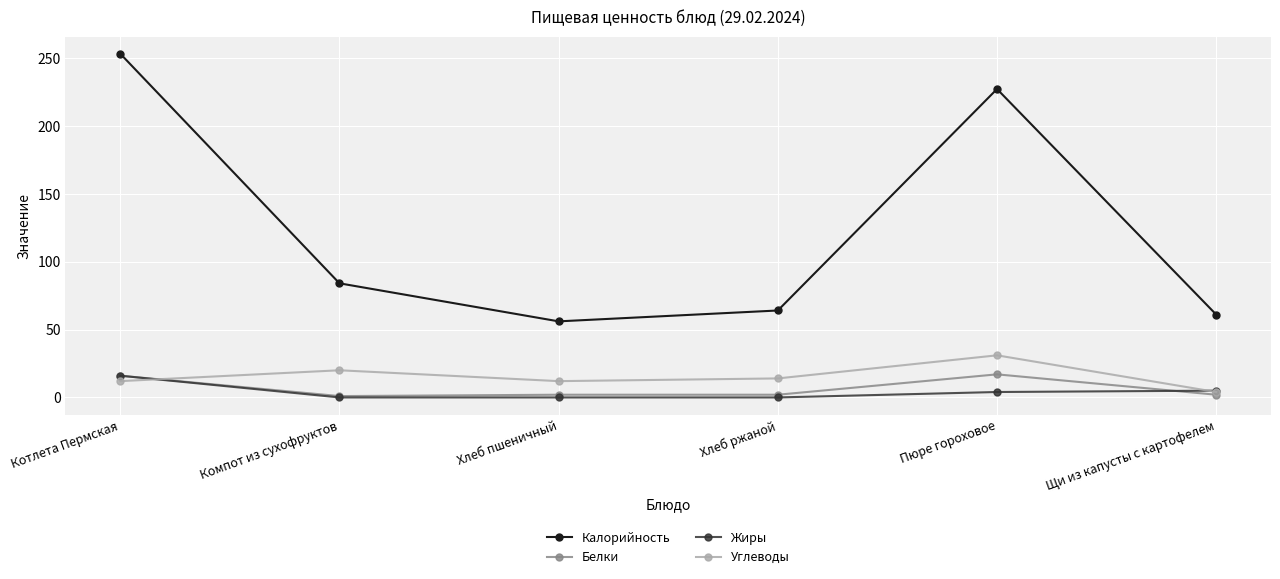

At which category is the sum across all series the highest?

Котлета Пермская